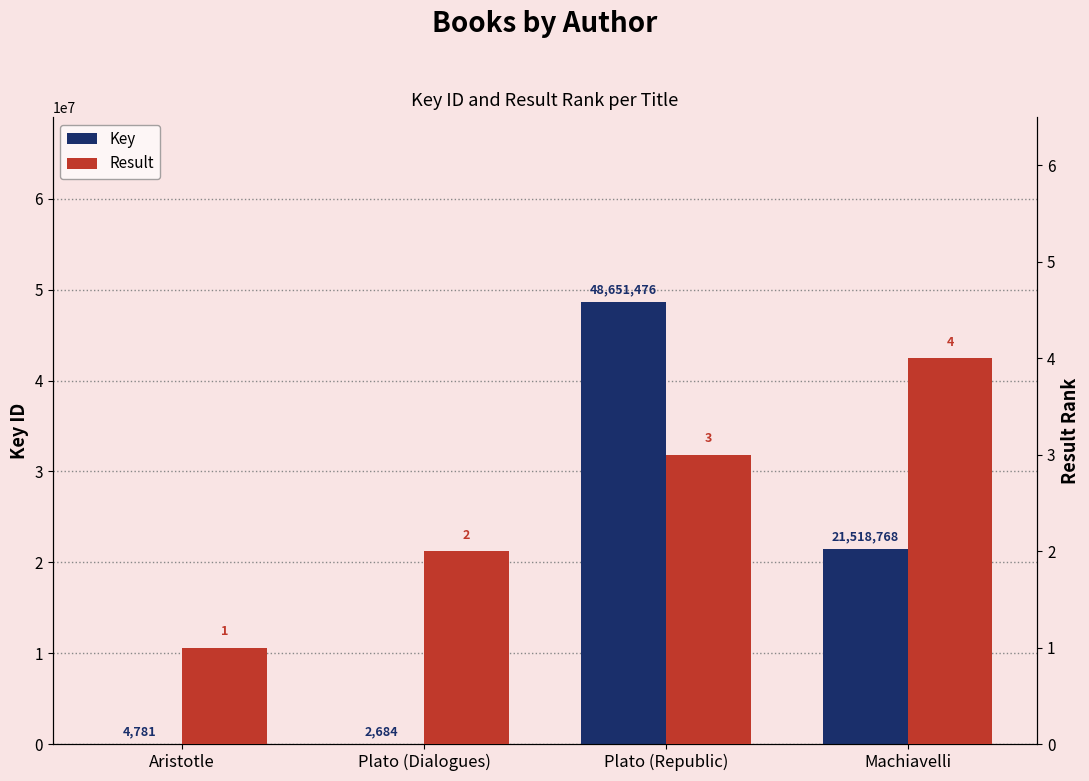

Which category has the highest value in the Key series?

Plato (Republic)